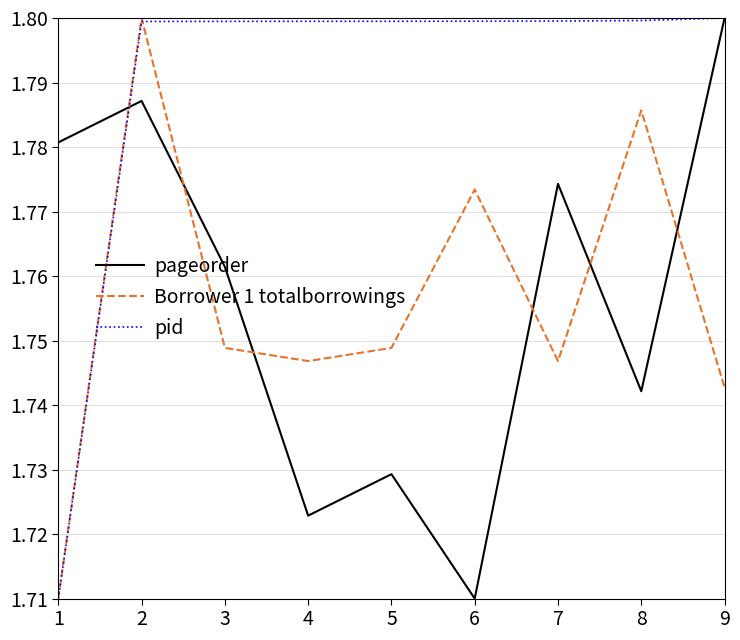

What is the spread (max minus min) of values at 7?

0.1